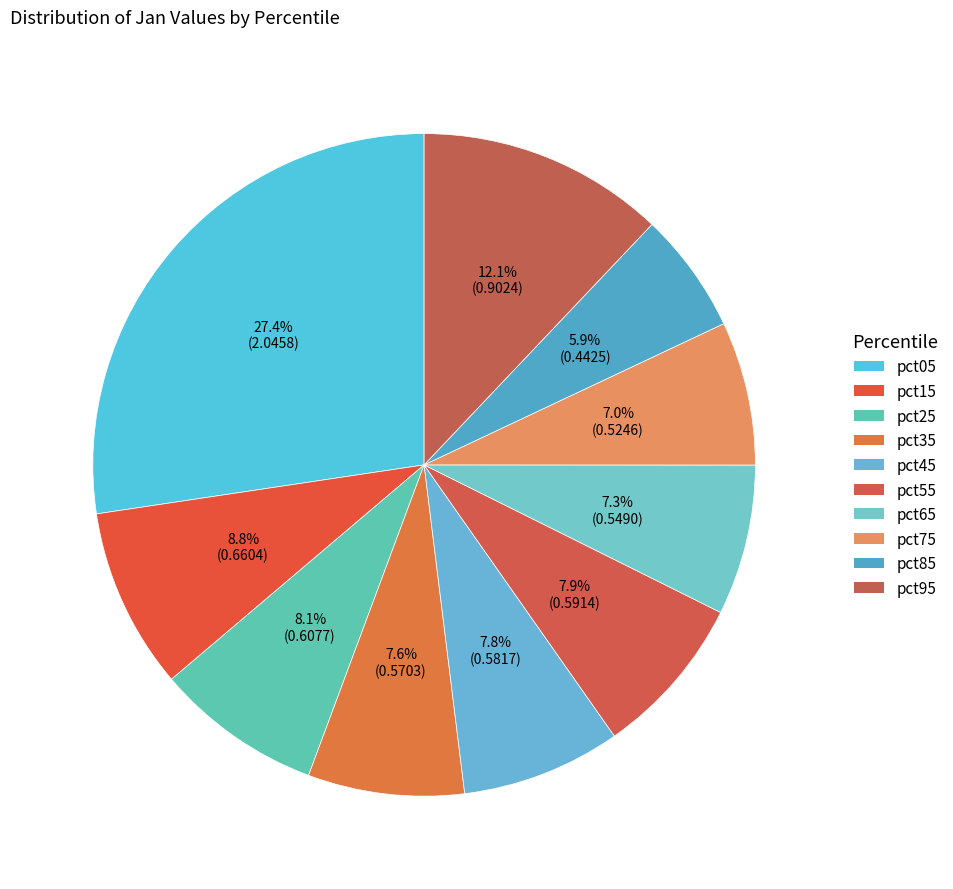

Count the number of slices in the pie.

10